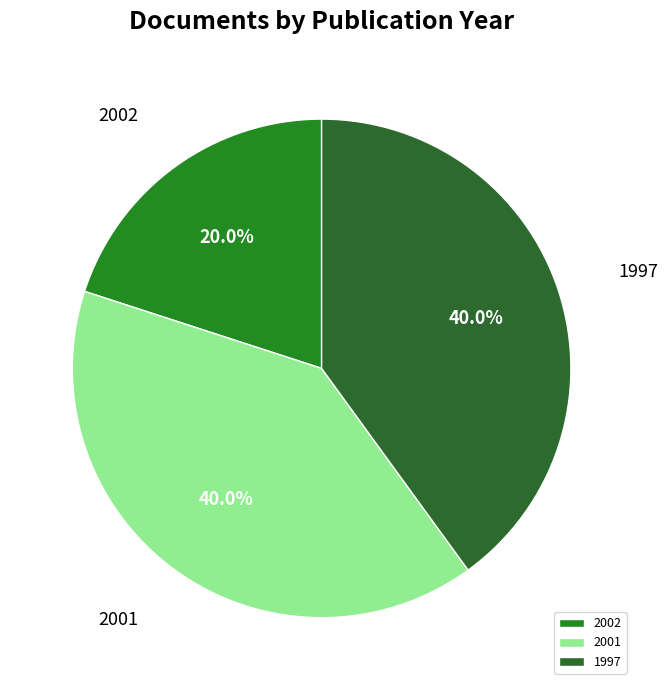

How many slices are in this pie chart?

3